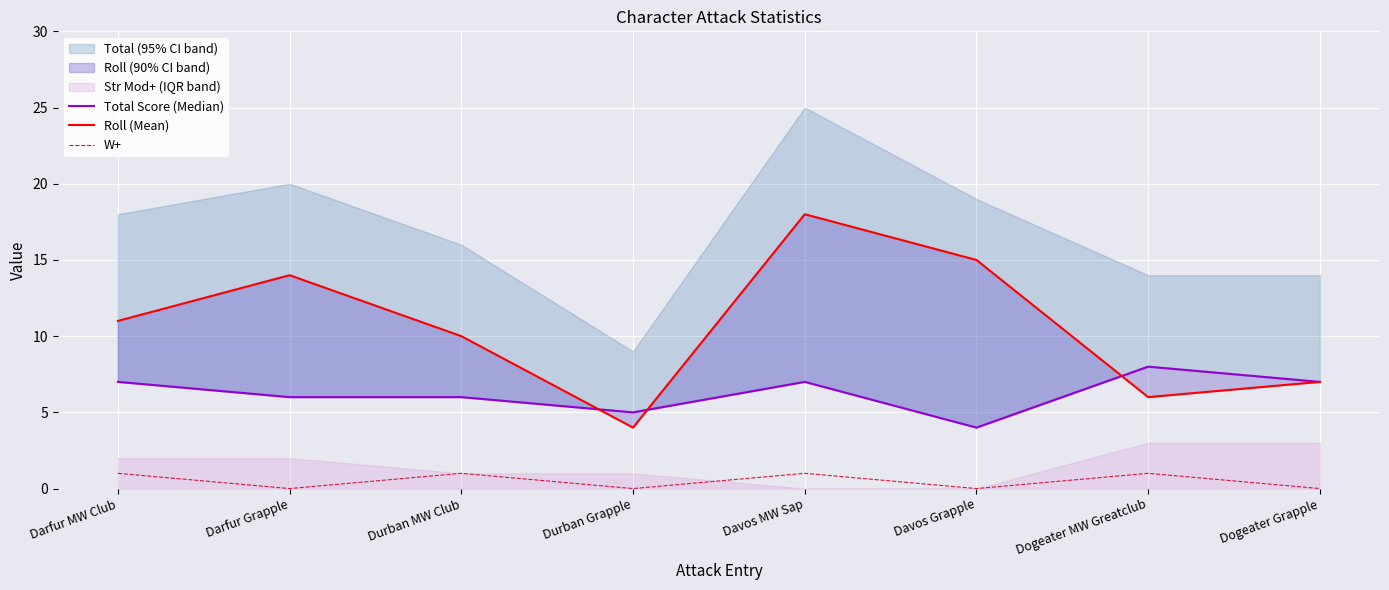

True or false: Roll (Mean) has a value of 20 at Darfur Grapple.

False